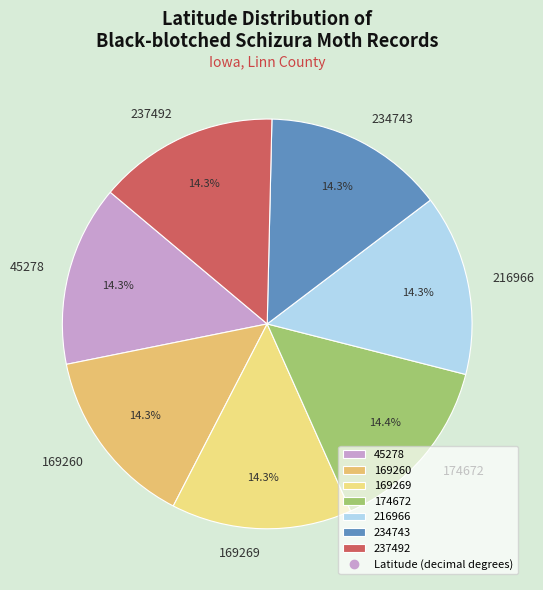

Count the number of slices in the pie.

7